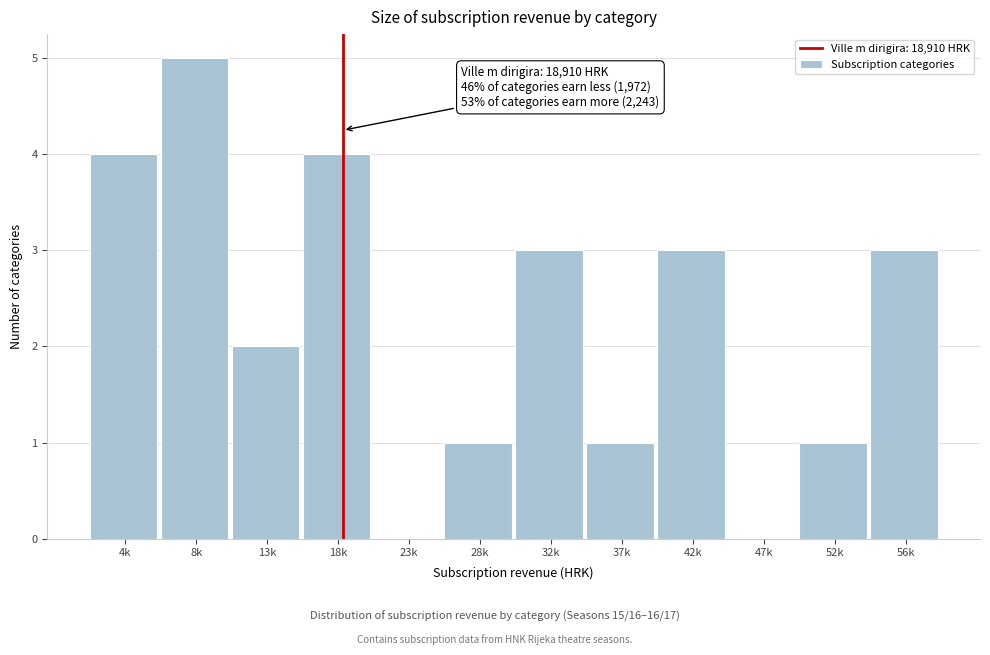

Reading left to right, what are all the values shown in this chart?

4k=4	8k=5	13k=2	18k=4	23k=0	28k=1	32k=3	37k=1	42k=3	47k=0	52k=1	56k=3